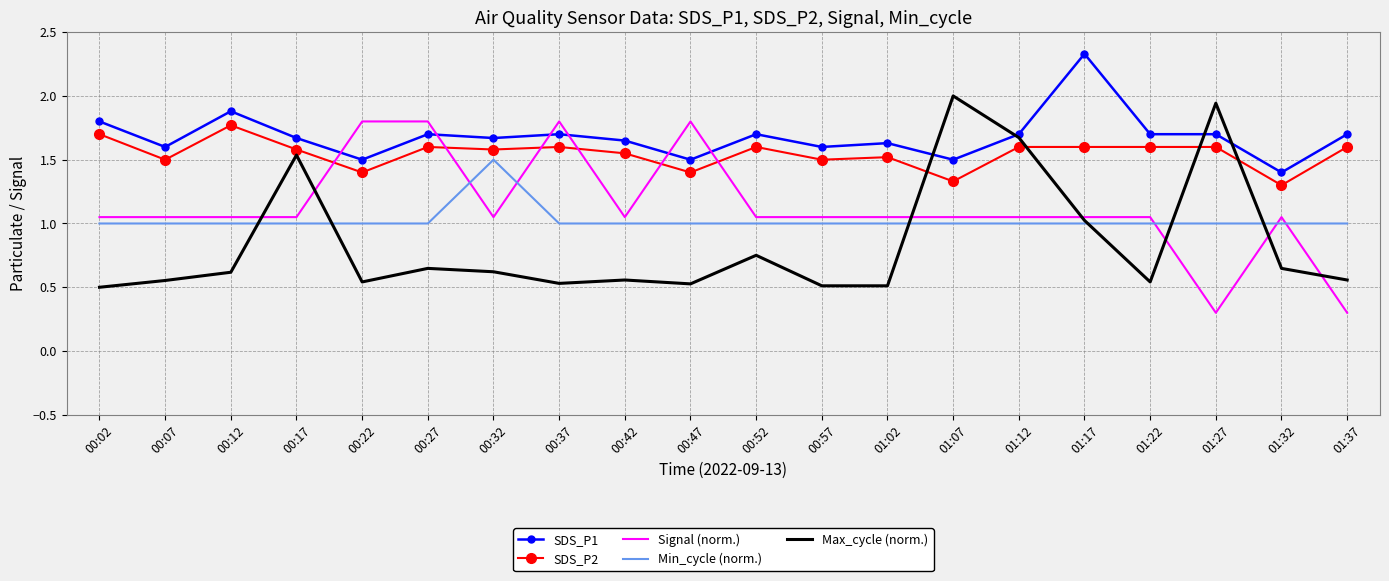

Between 00:32 and 00:52, which series saw the biggest shift?

Min_cycle (norm.)